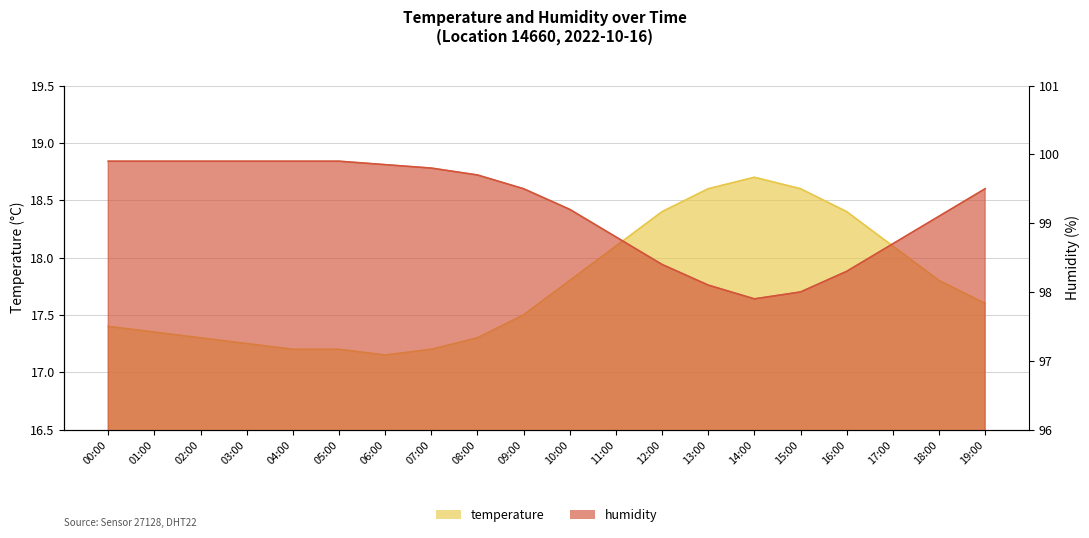

What is the greatest value displayed?

99.9